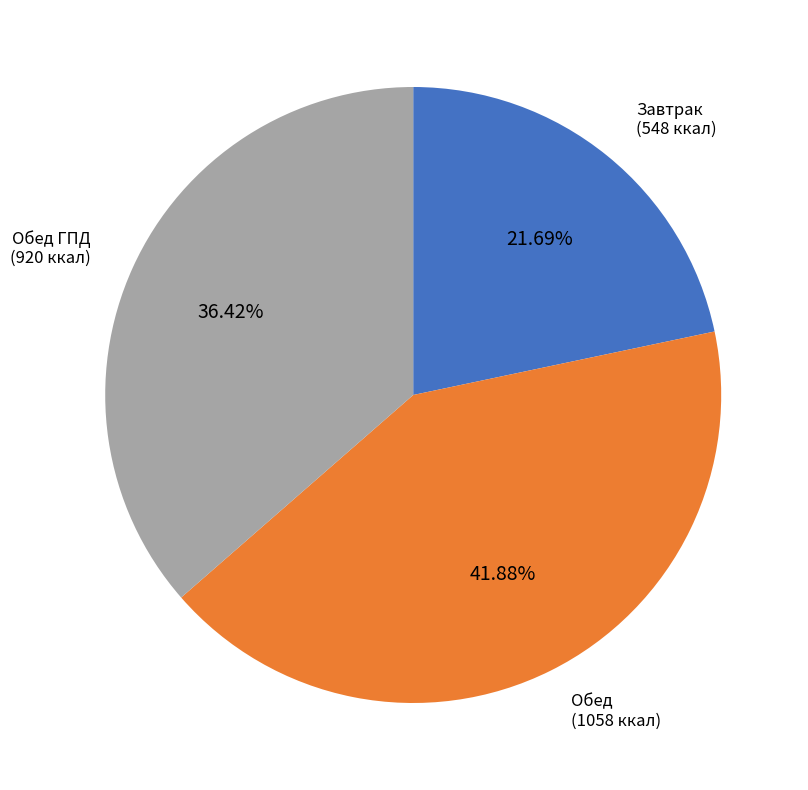

Which has a higher value, Обед ГПД or Завтрак?

Обед ГПД